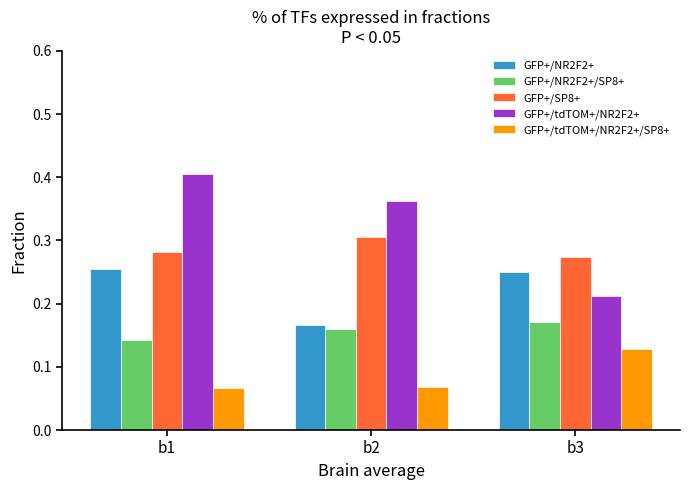

What is the total value across all series at b3?

1.0